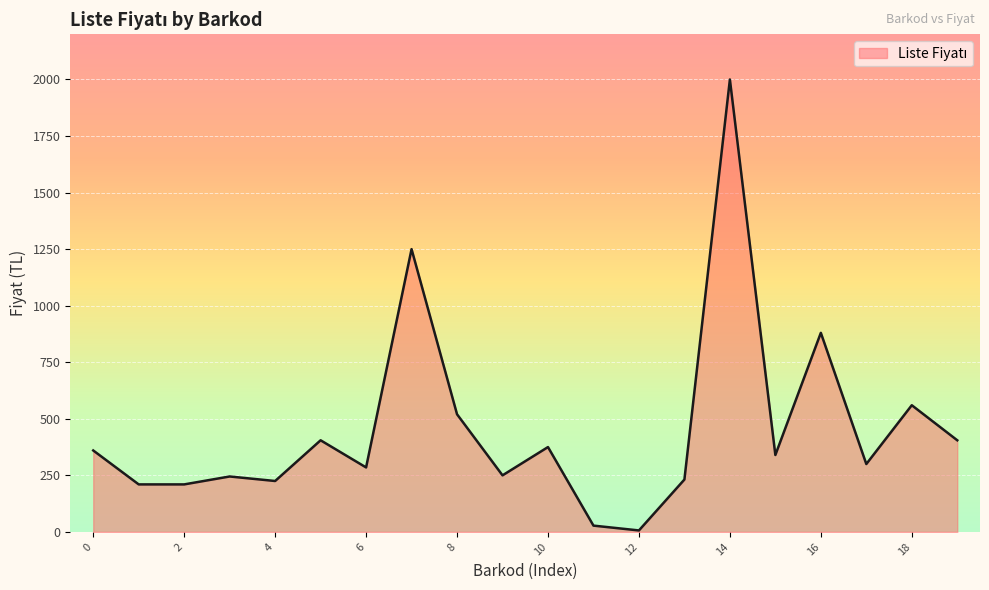

What is the maximum value shown in the chart?

2000.0